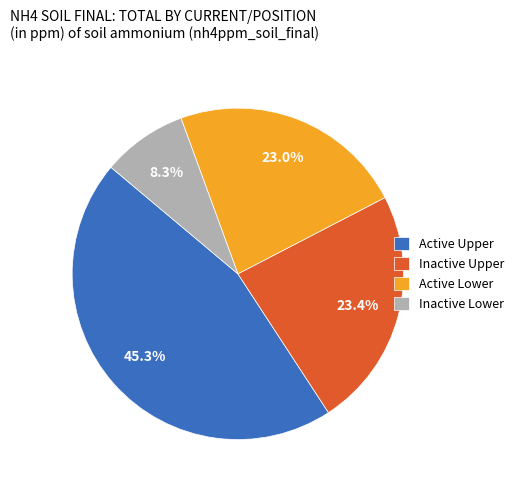

How many segments does this pie chart have?

4